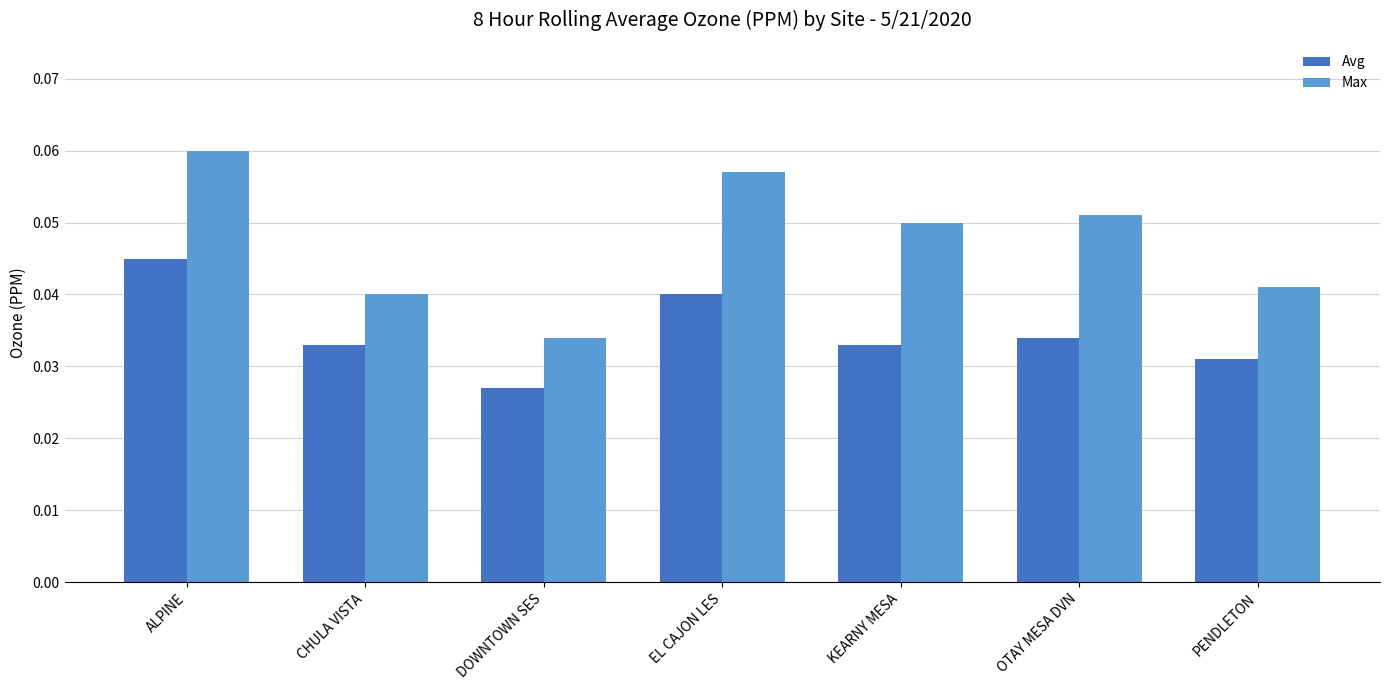

At how many categories does at least one series exceed 0?

7